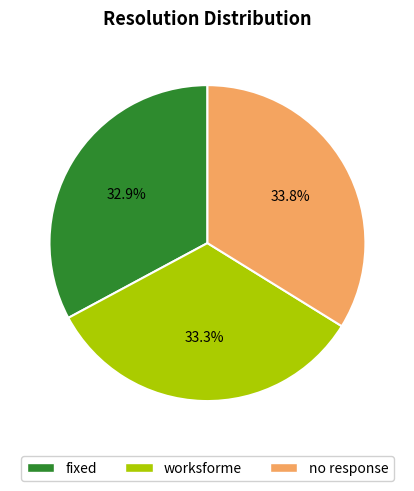

How many segments does this pie chart have?

3